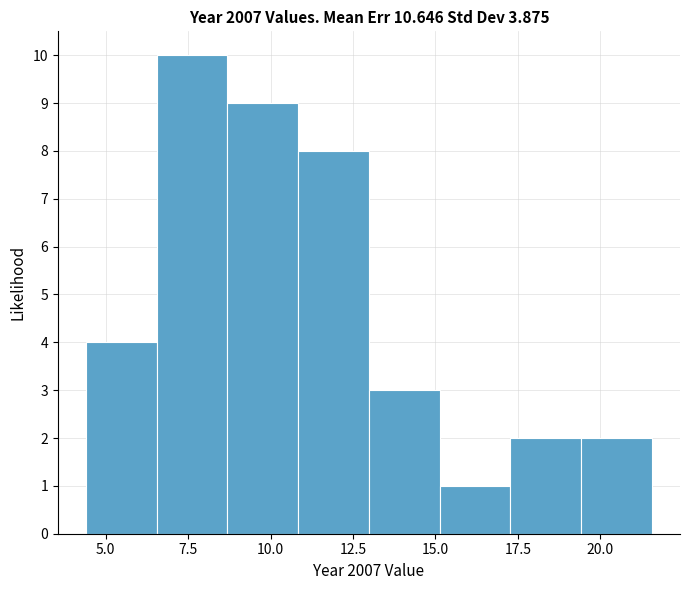

Over which range of the x-axis is the bar tallest?

6.5 to 8.5